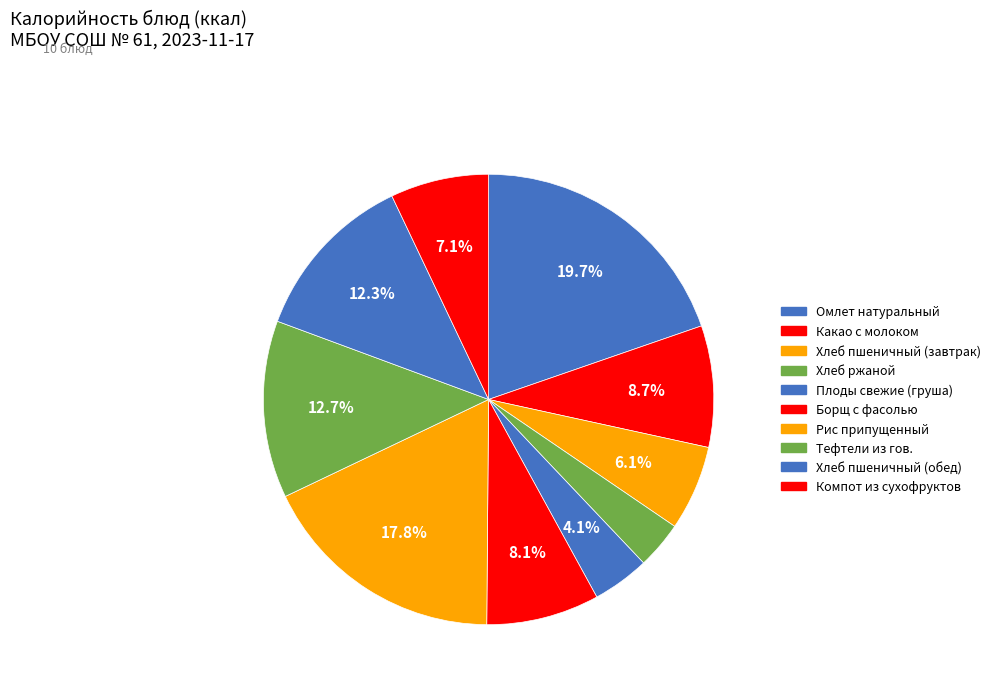

How many segments does this pie chart have?

10